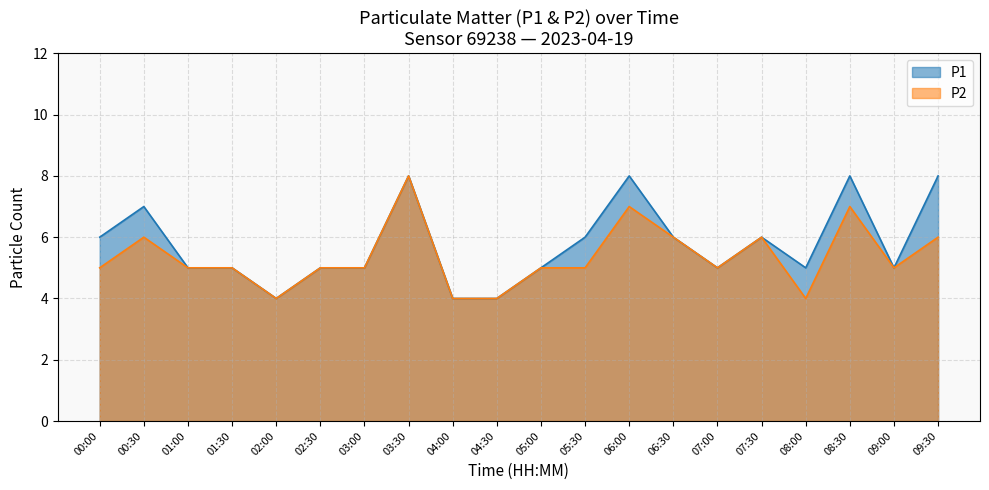

True or false: P1 and P2 cross at least once.

False